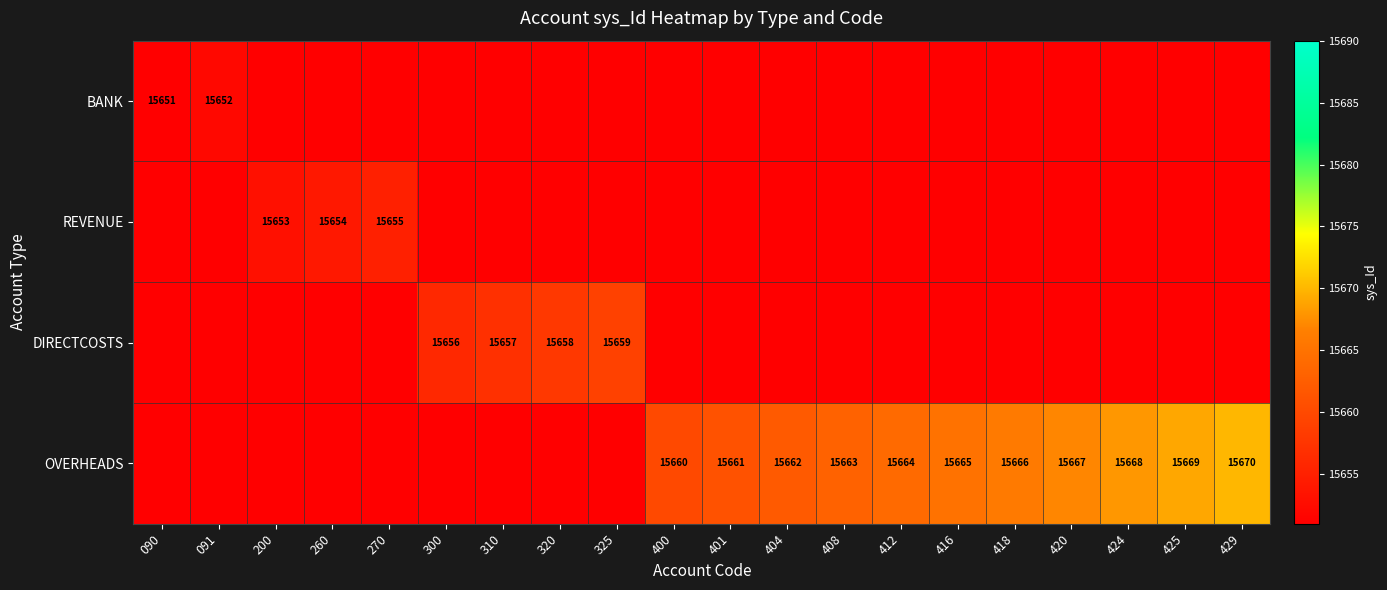

The value of BANK at 090 is 21933. True or false?

False